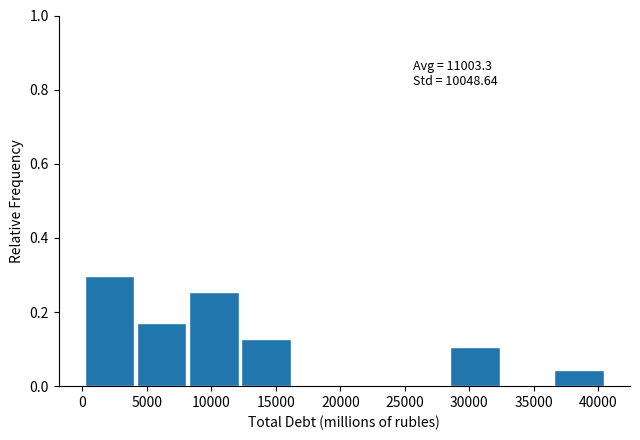

Over which range of the x-axis is the bar tallest?

0 to 4000